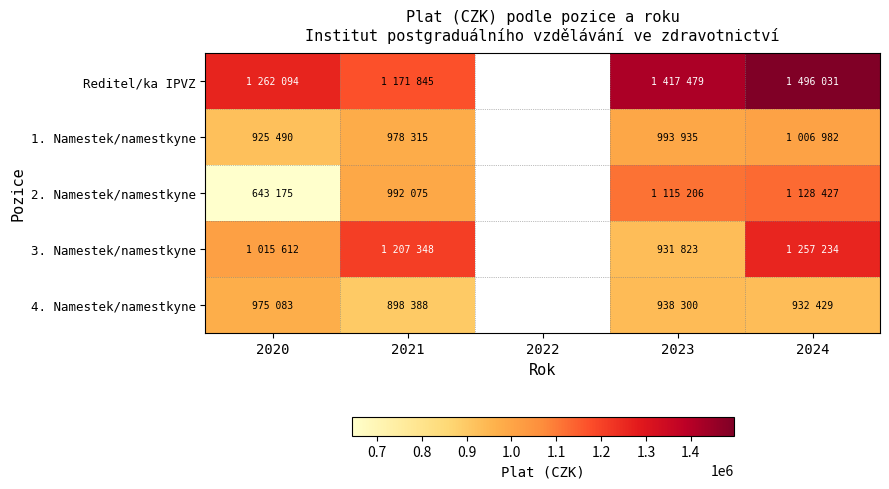

What is the highest value of the 1. Namestek/namestkyne series?

1006982.0